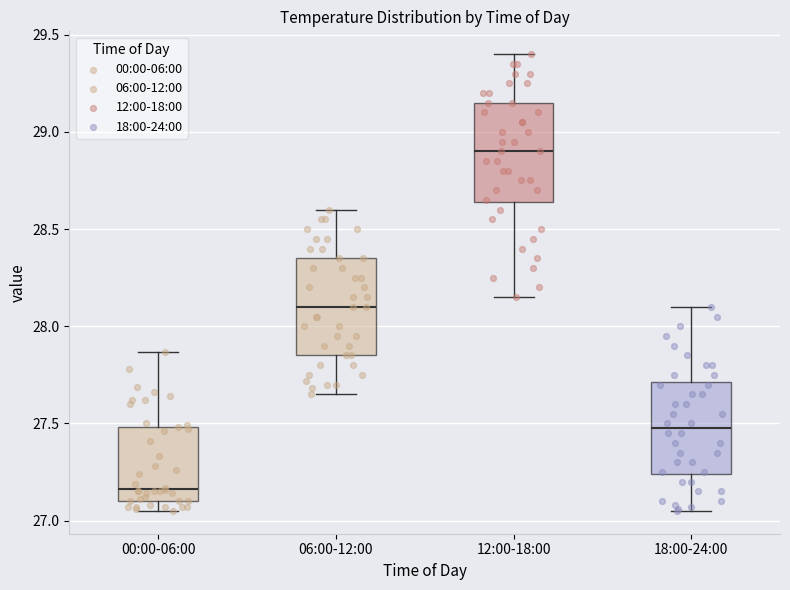

Reading left to right, read every box against the y-axis: the position of its median line, the range the box covers, and the ends of its whiskers. The values are not printed on the chart, so give them approximately, as read against the axis.

00:00-06:00: median 27.15, box 27.10 to 27.50, whiskers 27.05 to 27.85
06:00-12:00: median 28.10, box 27.85 to 28.35, whiskers 27.65 to 28.60
12:00-18:00: median 28.90, box 28.65 to 29.15, whiskers 28.15 to 29.40
18:00-24:00: median 27.50, box 27.25 to 27.70, whiskers 27.05 to 28.10